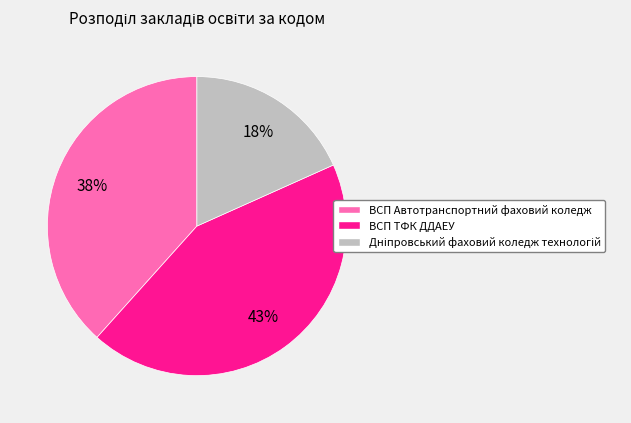

Is ВСП ТФК ДДАЕУ the majority of the pie?

No